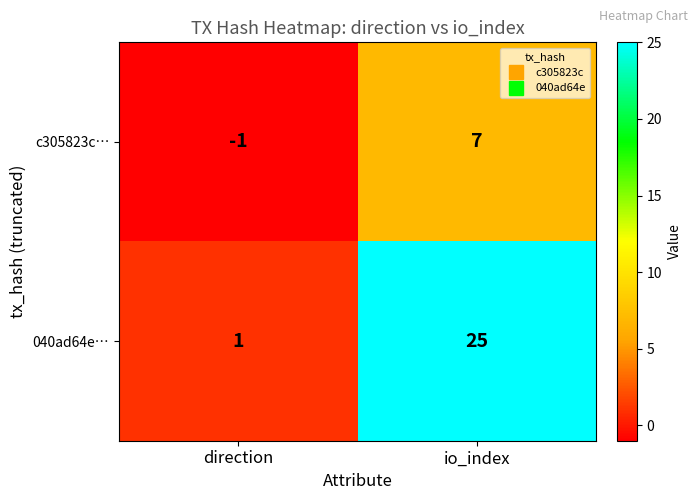

What is the sum of the 040ad64e… values at io_index and direction?

26